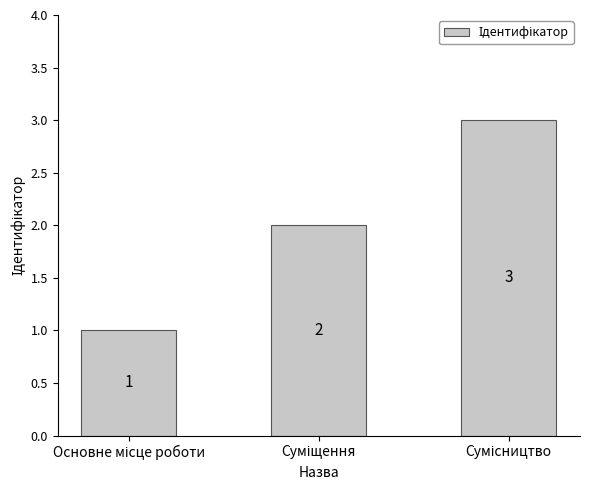

What is the value of the 2nd bar from the left?

2